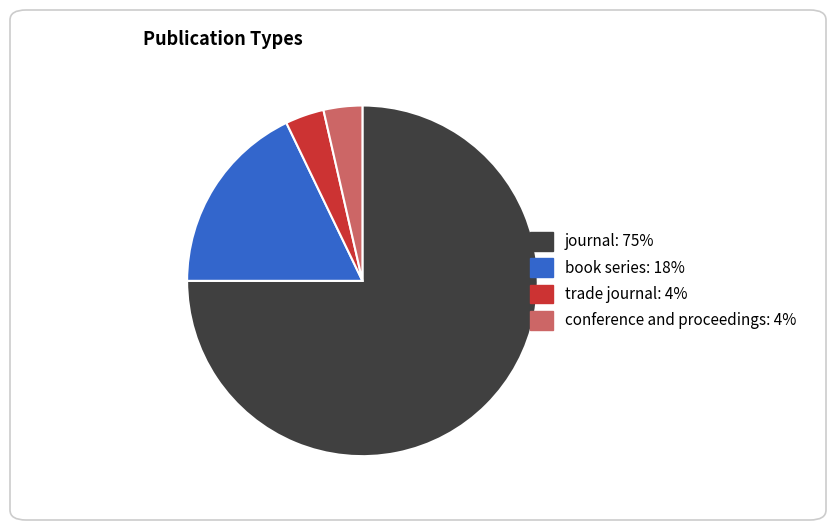

Does any single category account for the majority?

Yes